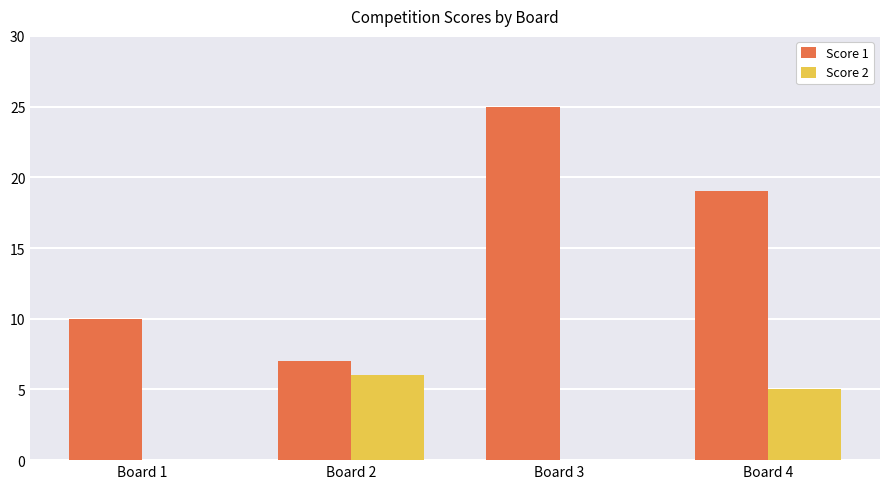

What is the highest value of the Score 2 series?

6